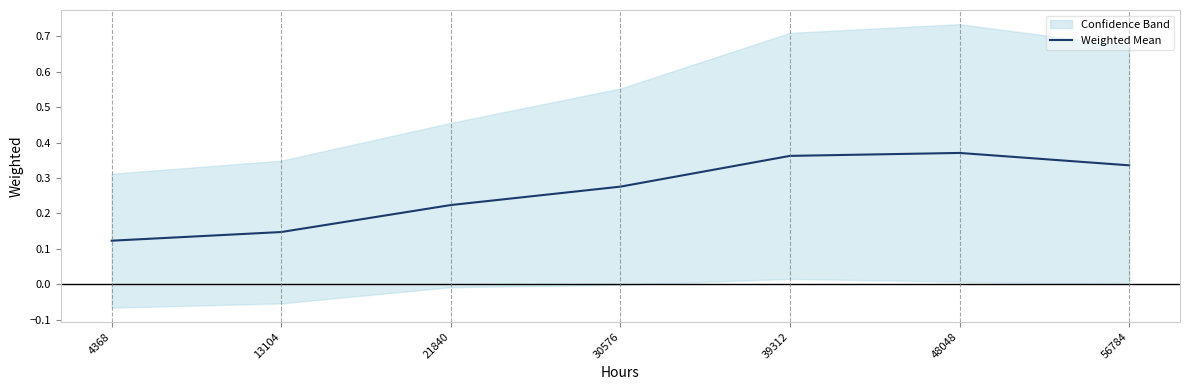

List the labels in order of value, smallest first.

4368, 13104, 21840, 30576, 56784, 39312, 48048